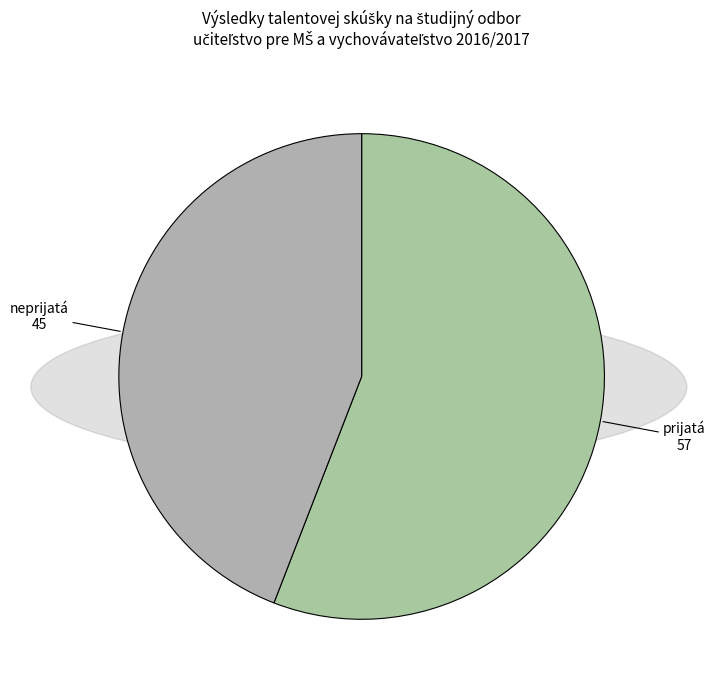

What is the majority slice?

prijatá